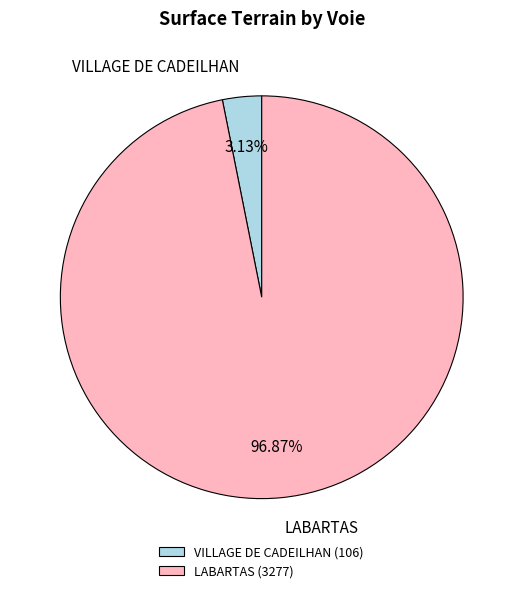

Is there any slice that represents more than half of the pie?

Yes